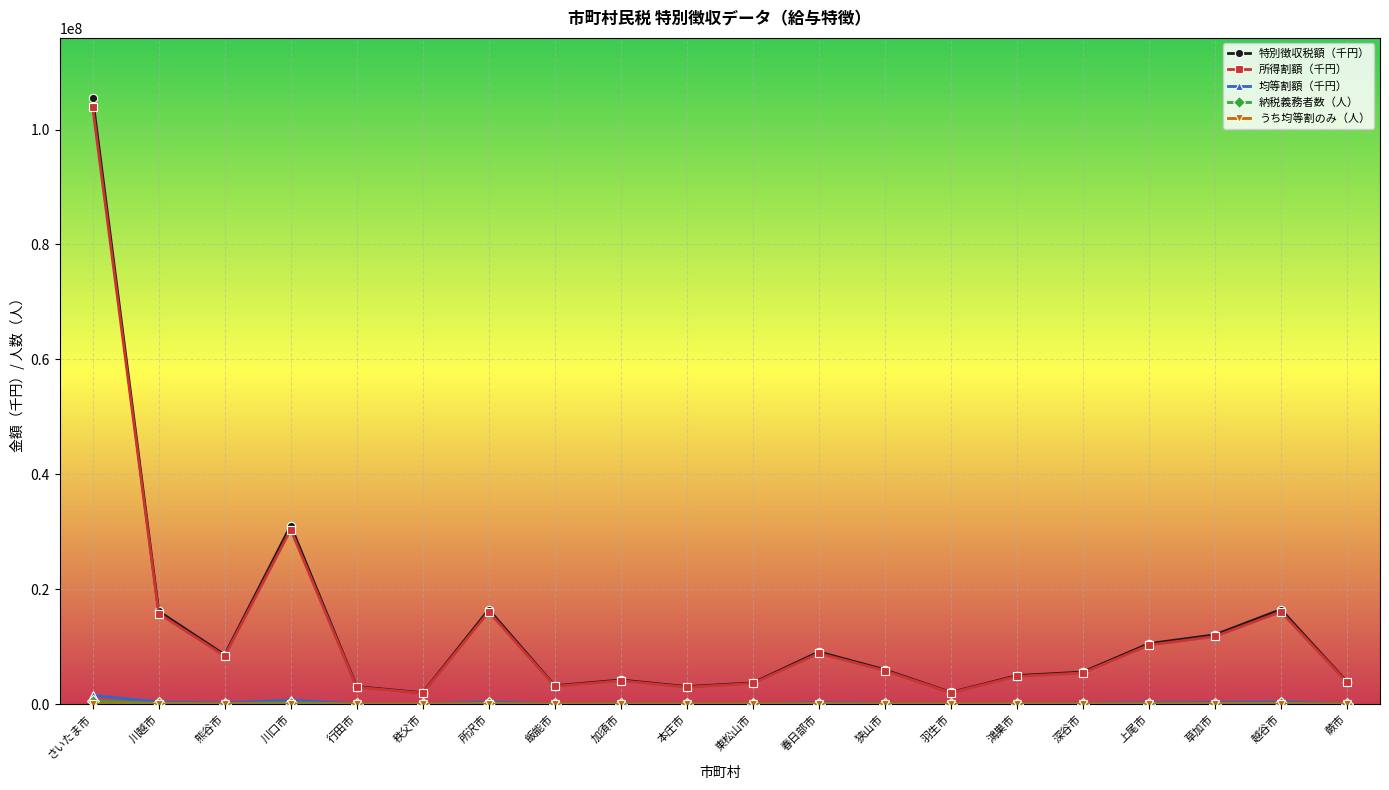

How many distinct data groups are displayed?

5